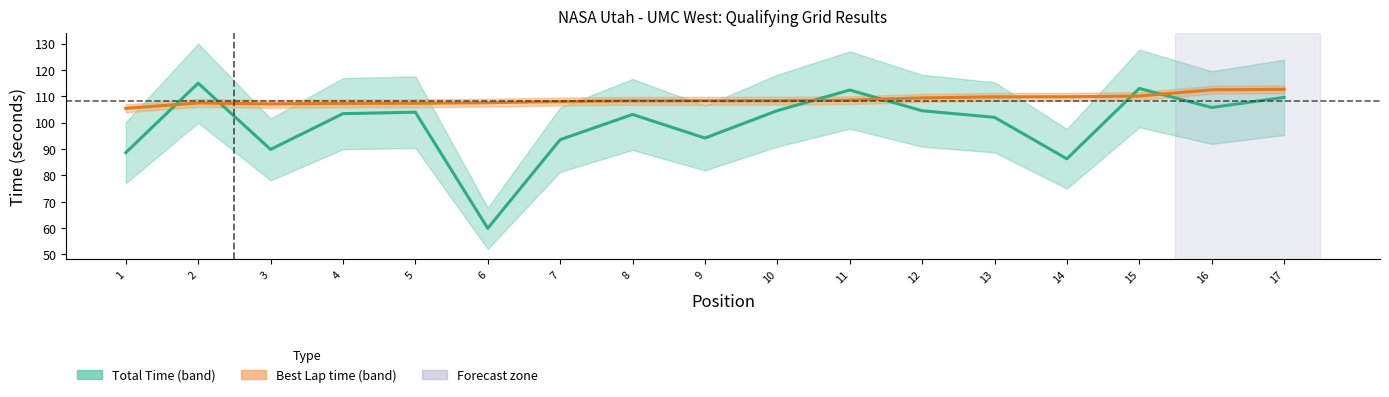

Where is the first local minimum for Best Lap time?

3